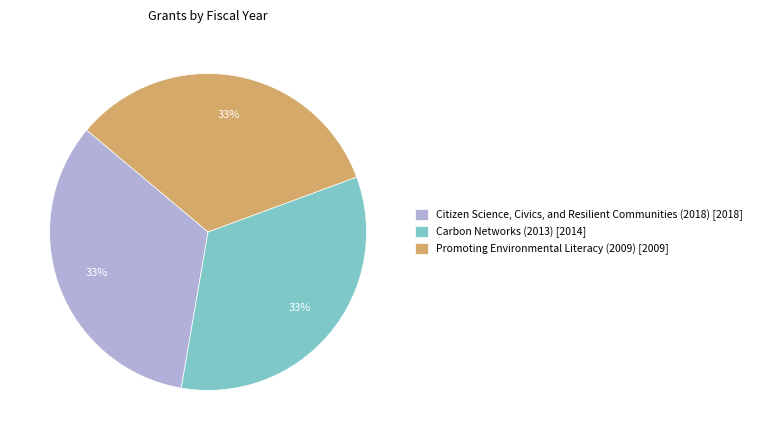

True or false: Citizen Science, Civics, and Resilient Communities (2018) accounts for 42% of the total.

False